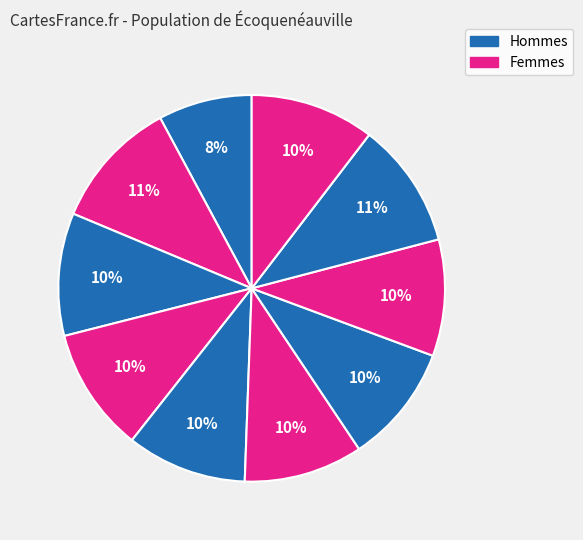

Is there any slice that represents more than half of the pie?

No